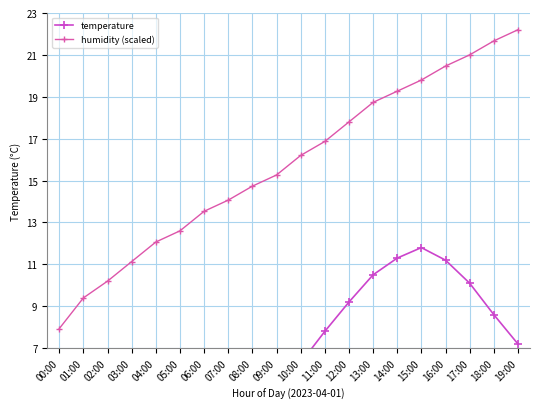

Is this an area chart (filled region under the line)?

No